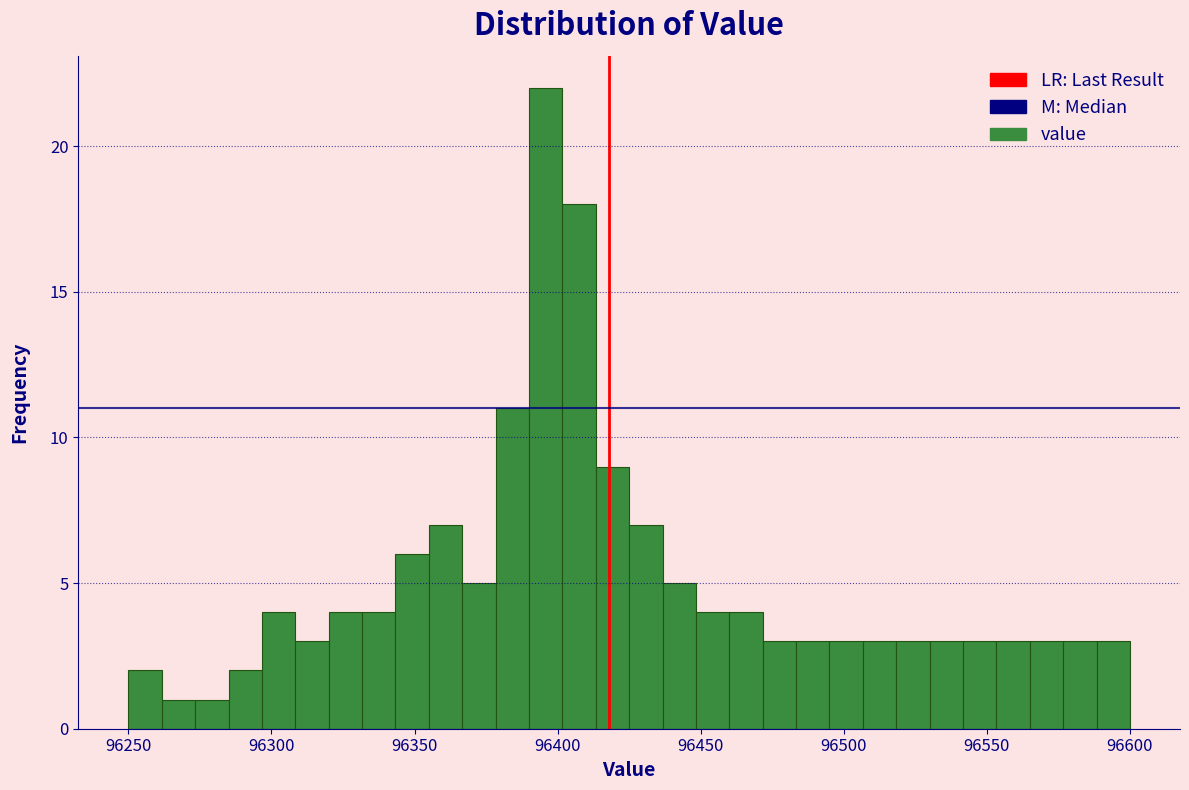

Around what value on the x-axis is the tallest bar? Give the approximate position of its centre, as read against the axis.

96395